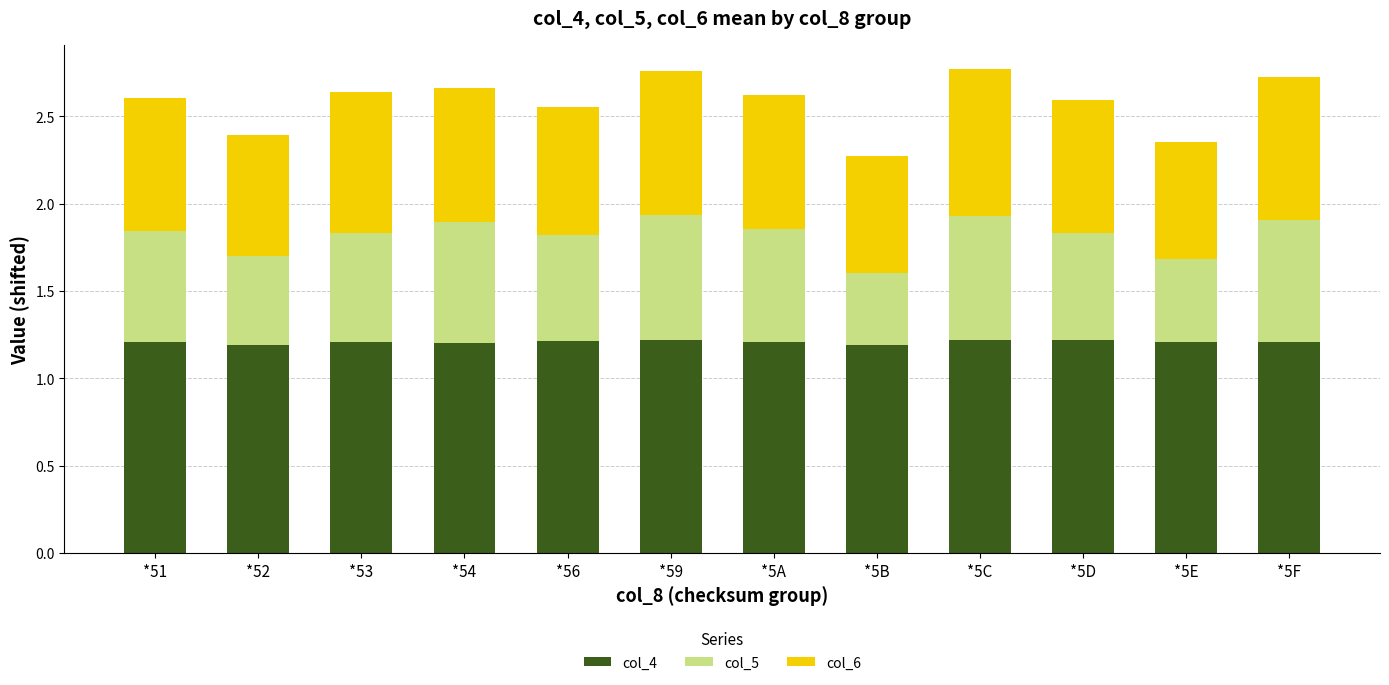

What is the minimum value for col_4?

1.2